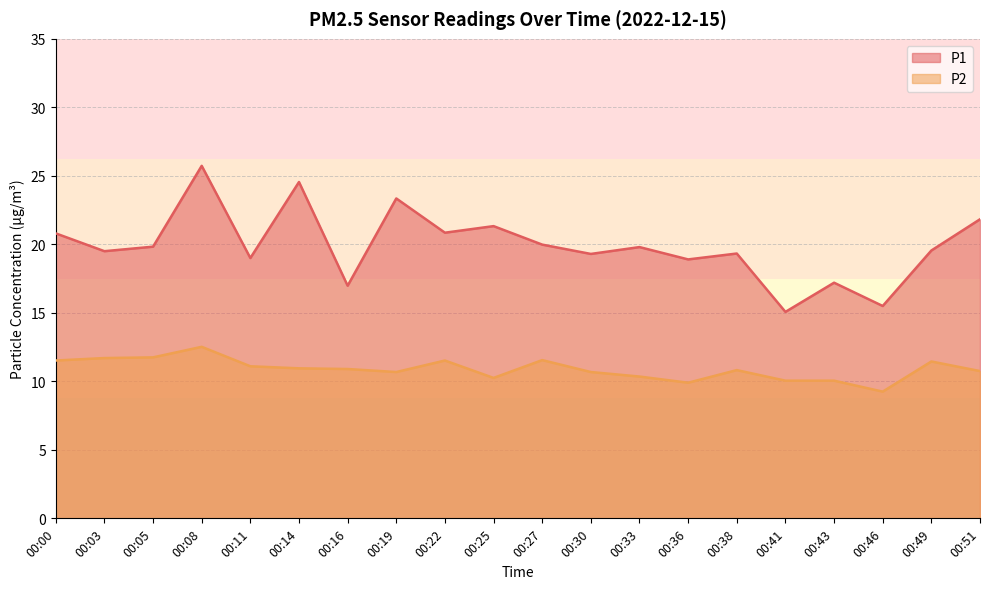

True or false: P2 and P1 cross at least once.

False